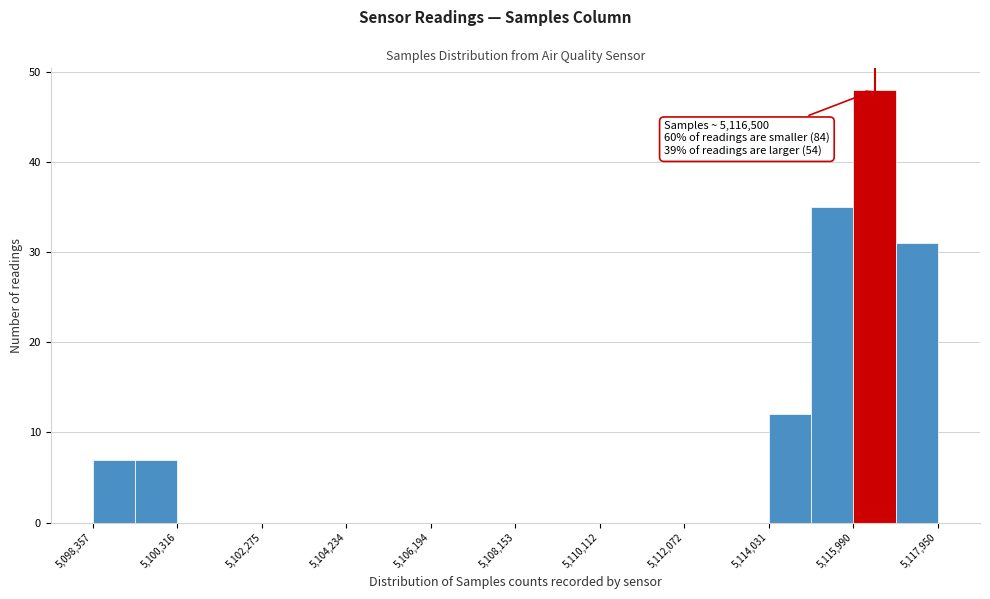

Which range on the x-axis has the tallest bar?

5116000 to 5117000